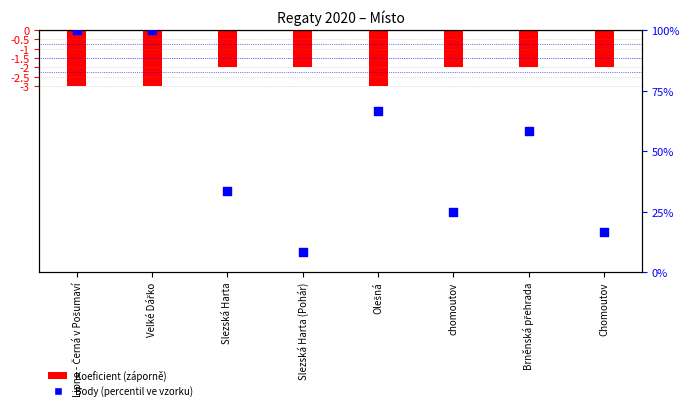

Which series has the largest Y range (max minus min)?

Body (percentile)